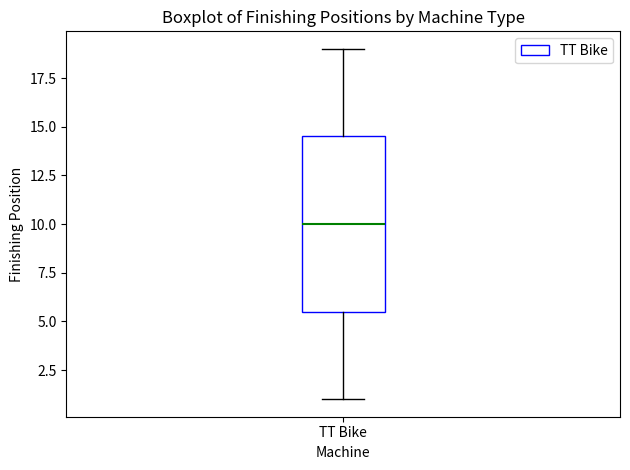

Read this box plot against the y-axis: the position of the median line, the range covered by the box, and the ends of both whiskers. The values are not printed on the chart, so give them approximately, as read against the axis.

median 10.0, box 5.5 to 14.5, whiskers 1.0 to 19.0